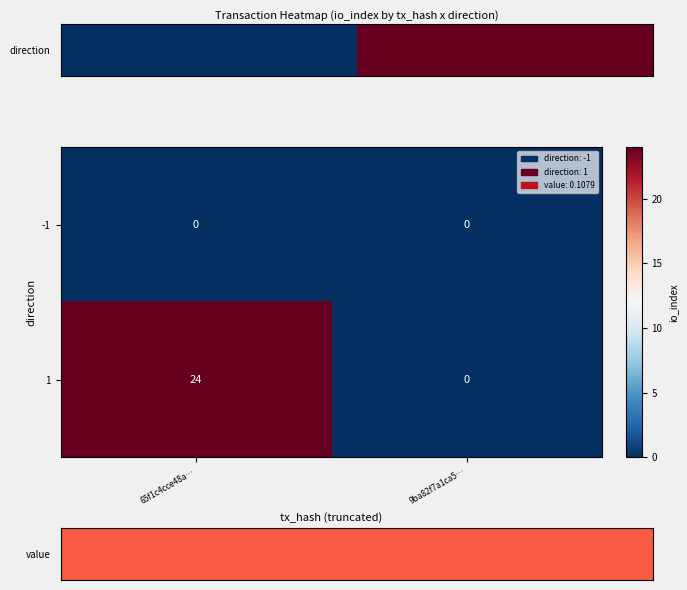

Which series has the largest range (max minus min)?

1